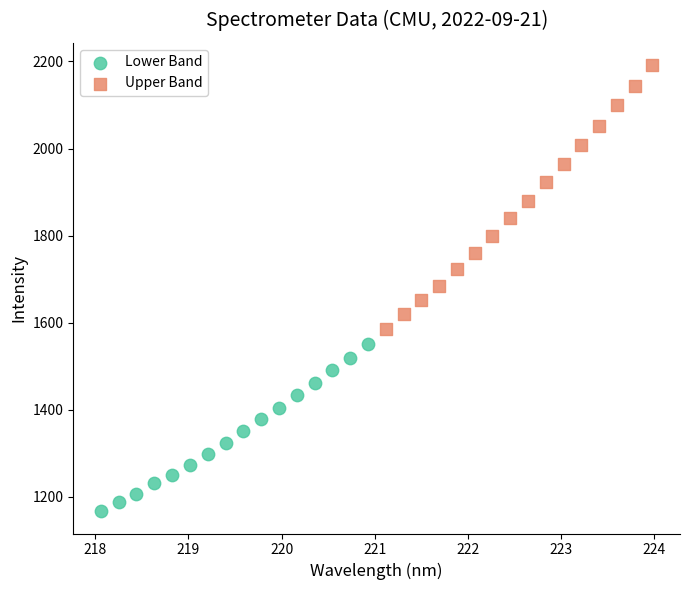

Which series reaches the maximum Y coordinate?

Upper Band